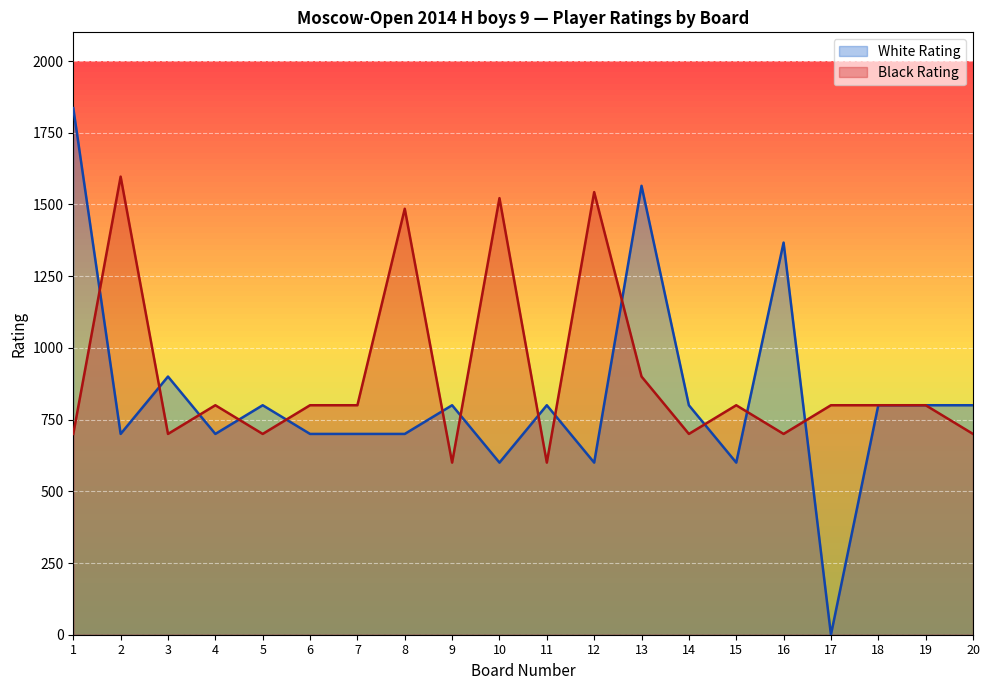

How many times do Black Rating and White Rating cross each other?

13